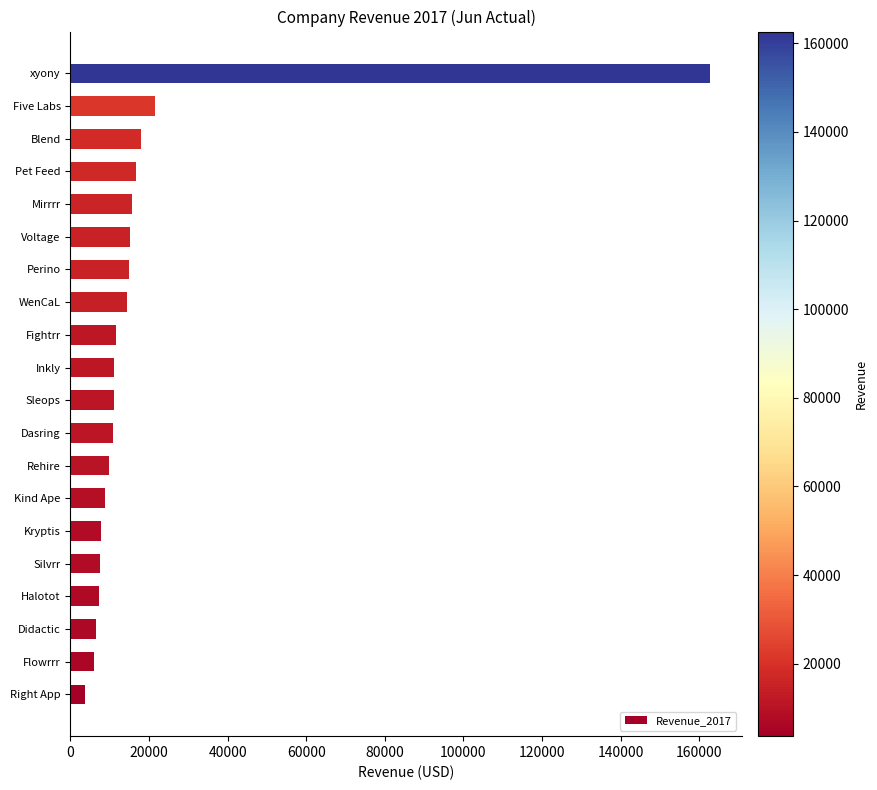

Which category has the highest value across all series?

xyony